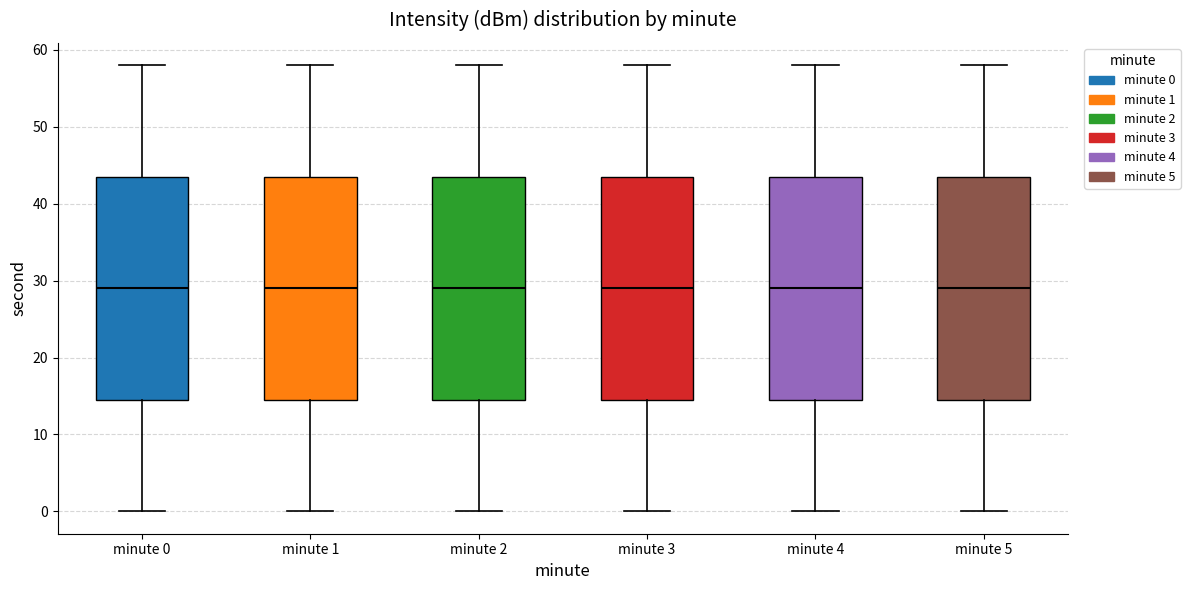

Where does the median line of the box for minute 0 sit on the y-axis? The values are not printed on the chart, so give them approximately, as read against the axis.

29